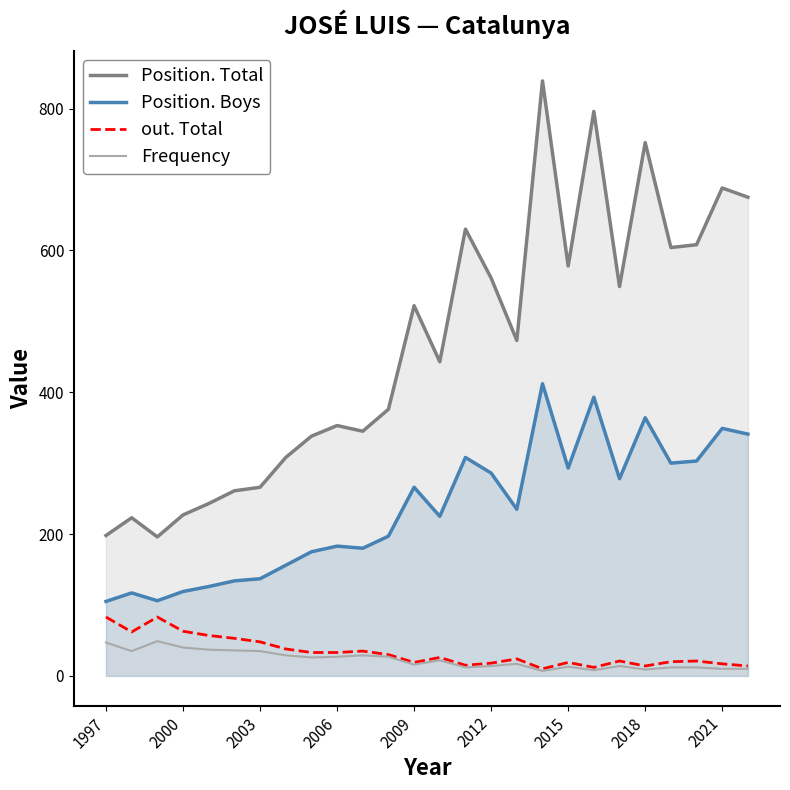

Does the chart have visible grid lines?

No